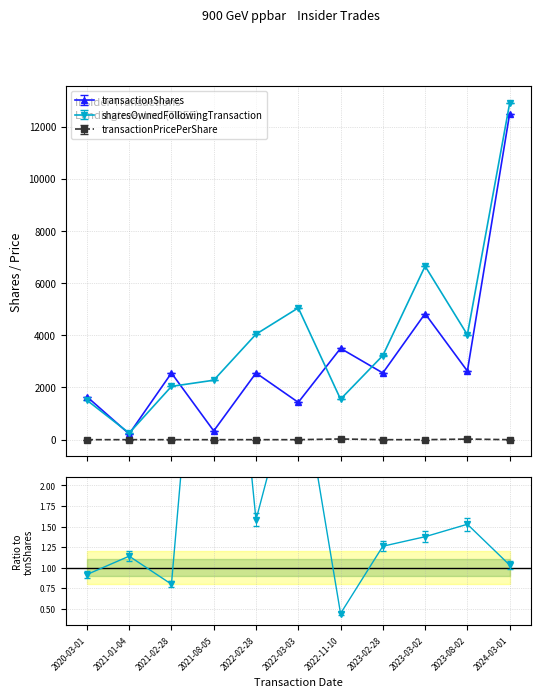

At which category does sharesOwnedFollowingTransaction reach its first local peak?

2022-03-03